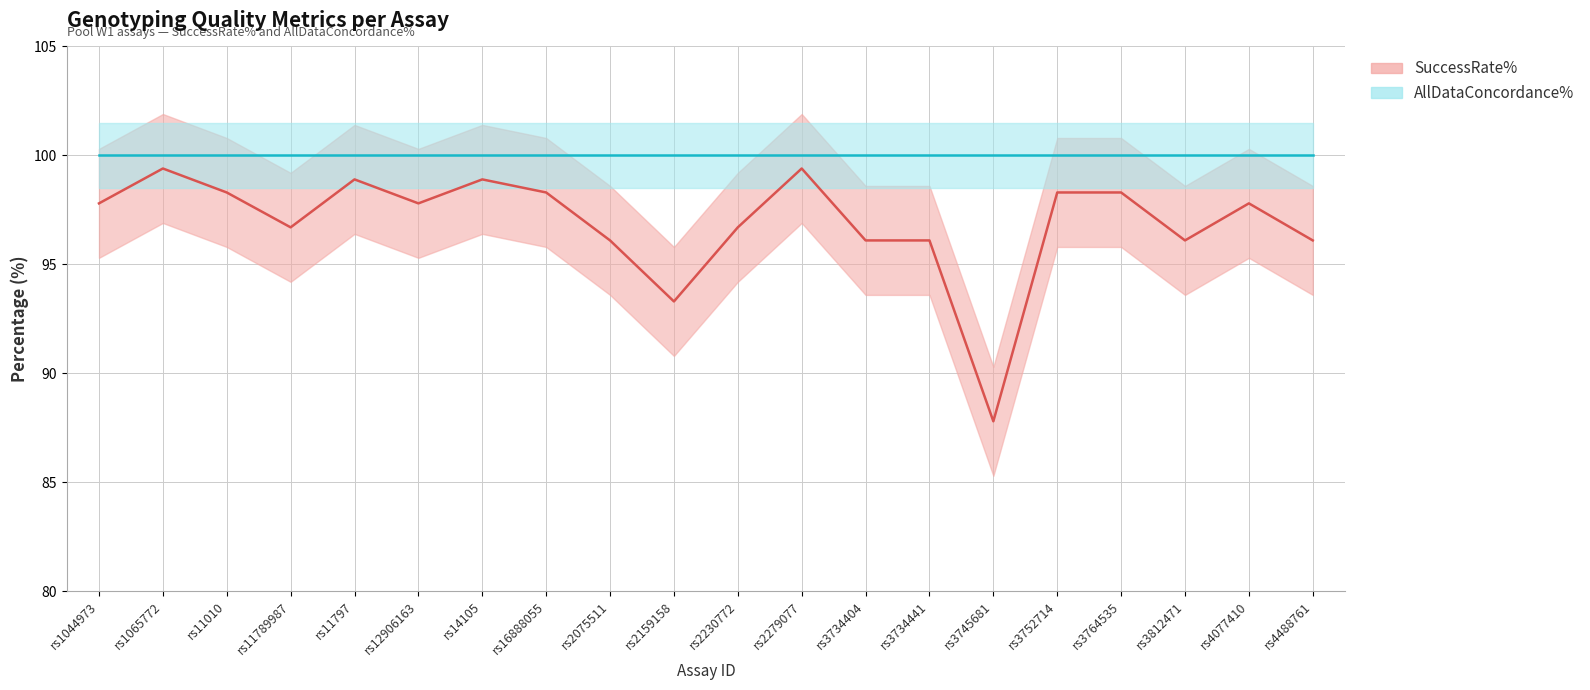

How many interior local valleys (lower than both neighbors) does the data have?

5